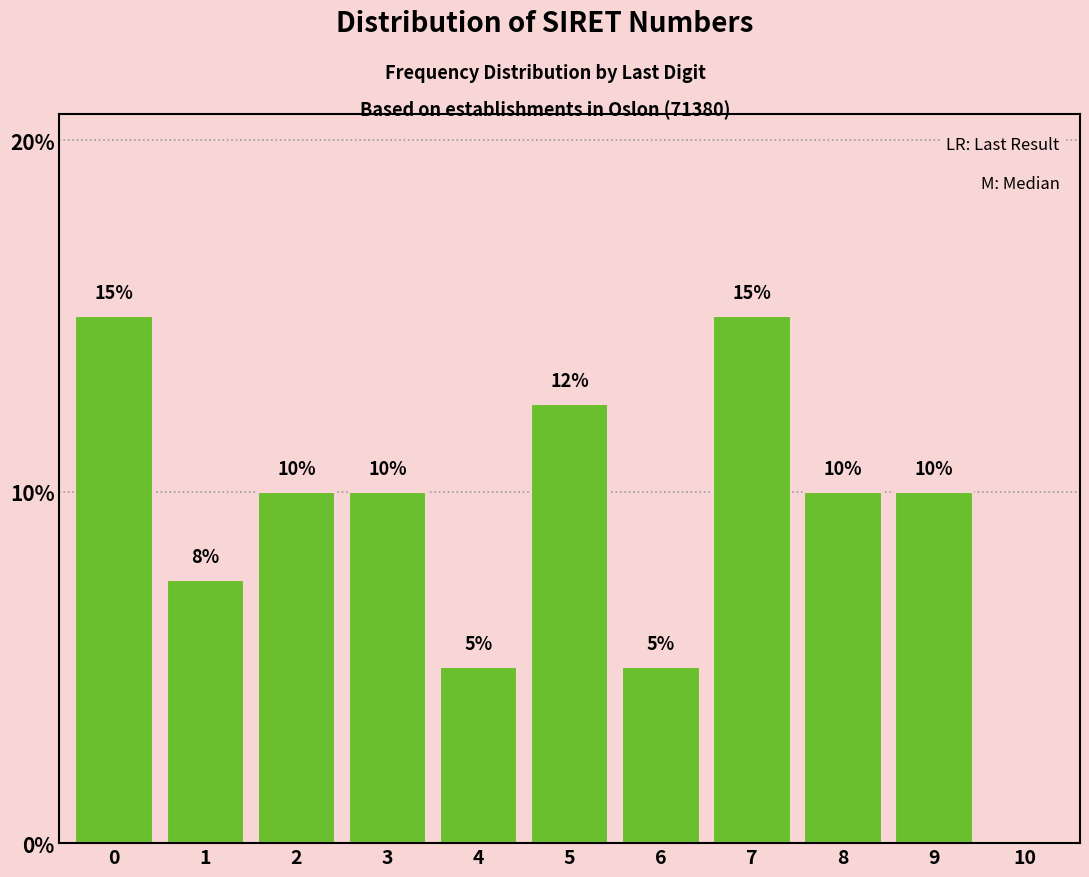

True or false: the data shows 5.0 at 6.

True